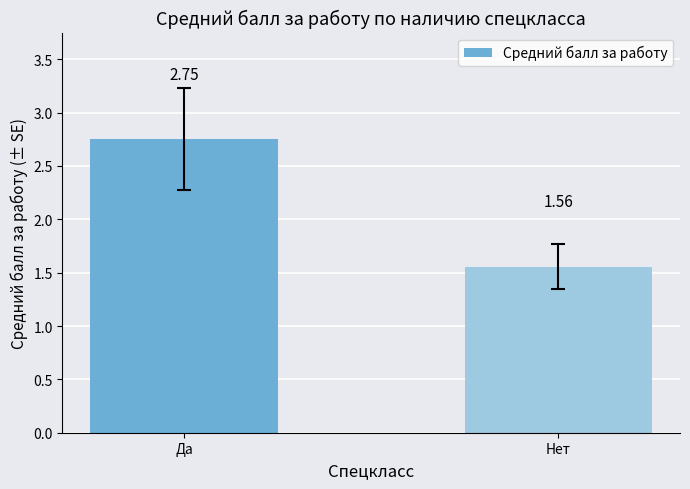

What is the label of the 2nd bar from the right?

Да